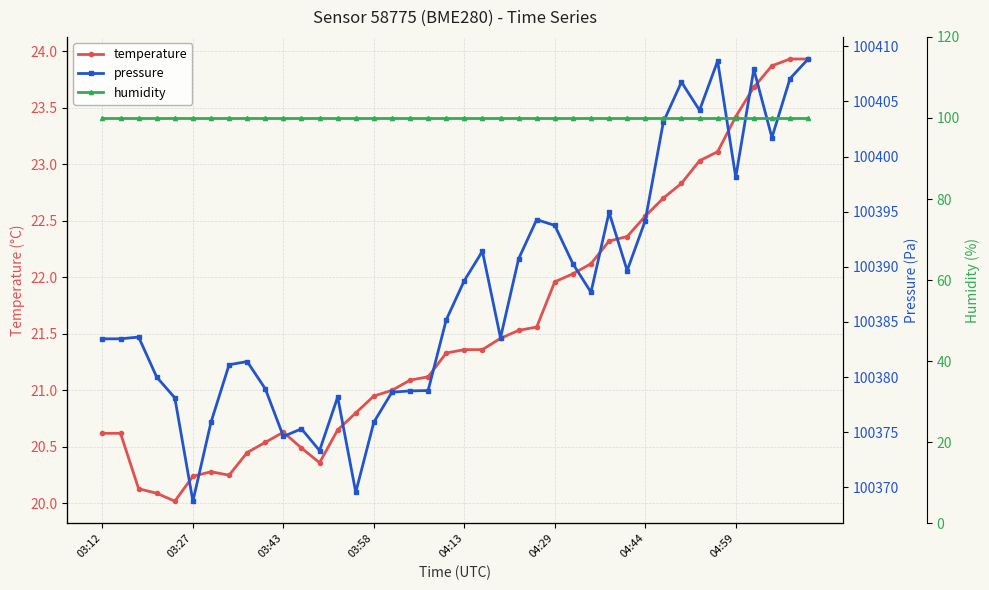

True or false: temperature has more than 1 points higher than both neighbors.

True